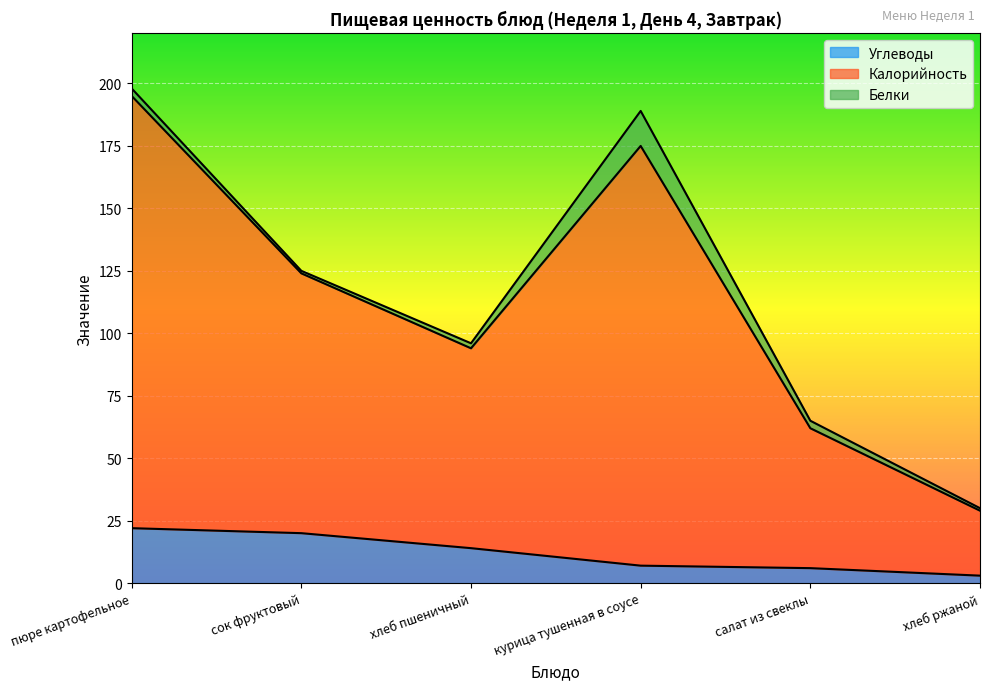

At which label does Калорийность first exceed 125?

пюре картофельное